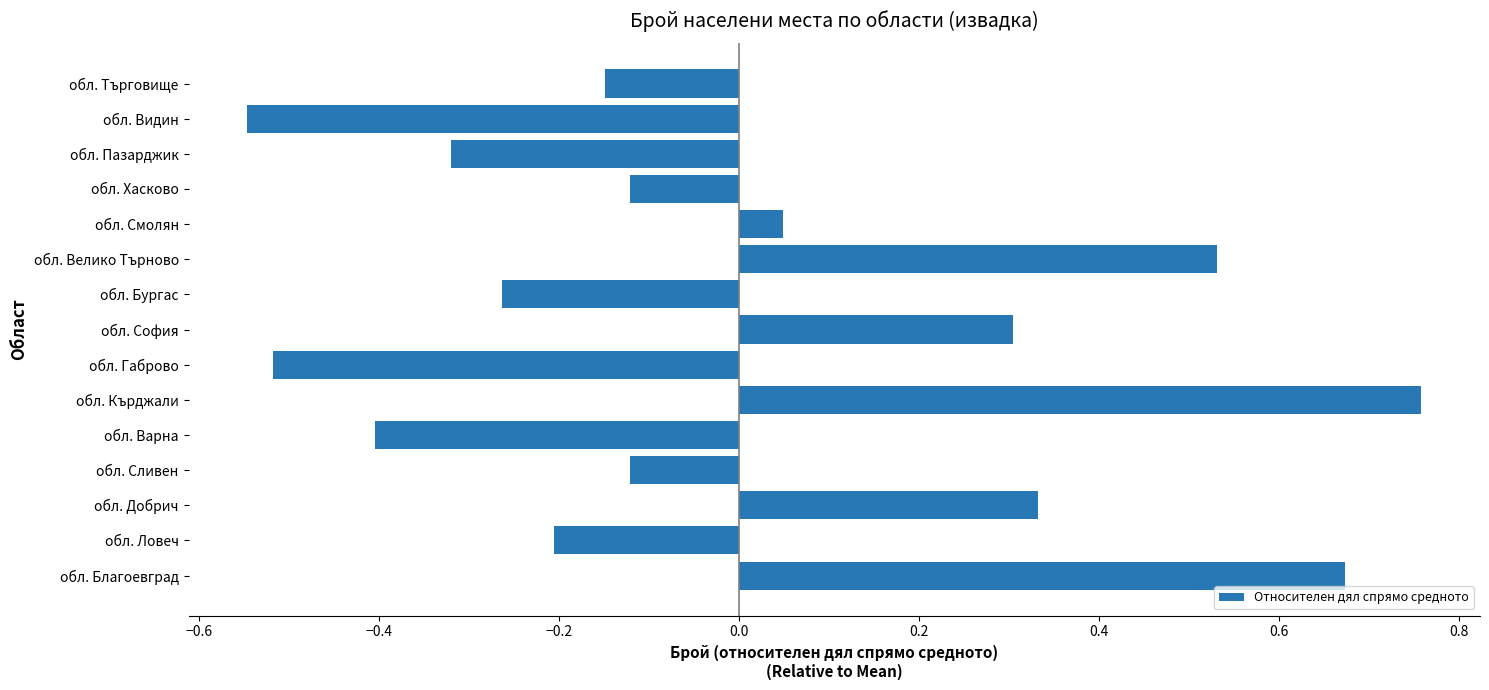

How many series are shown in this chart?

1